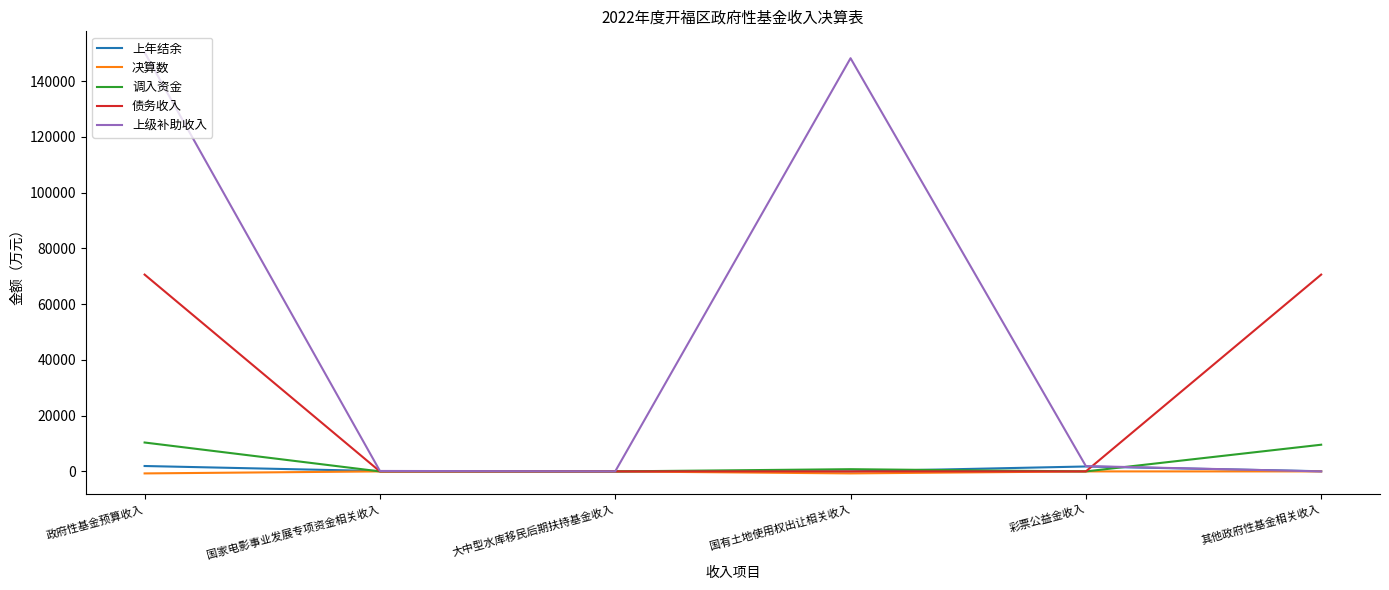

Which category has the highest value across all series?

政府性基金预算收入